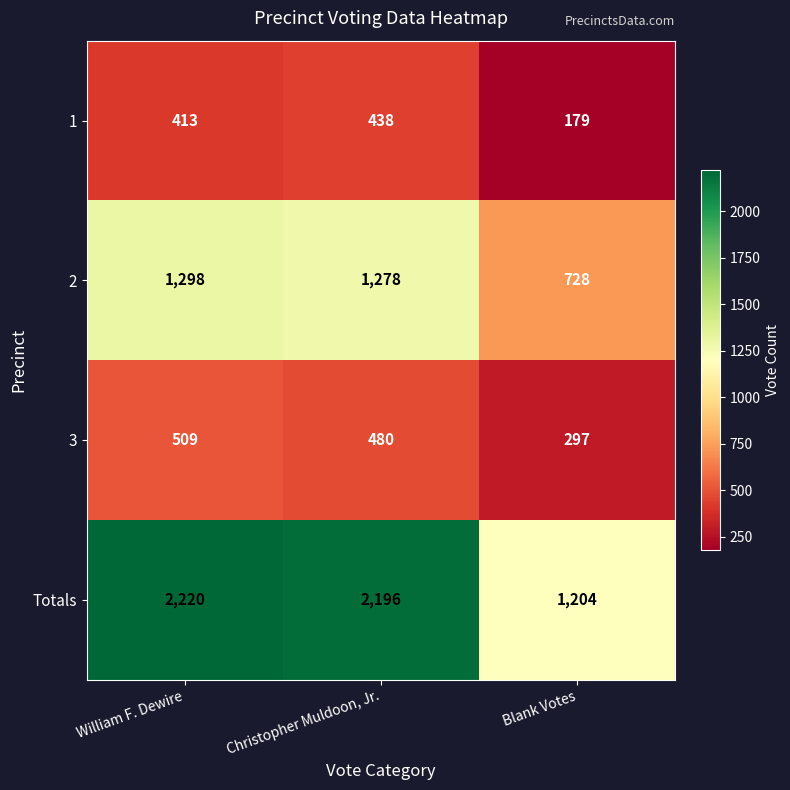

How many distinct data groups are displayed?

4